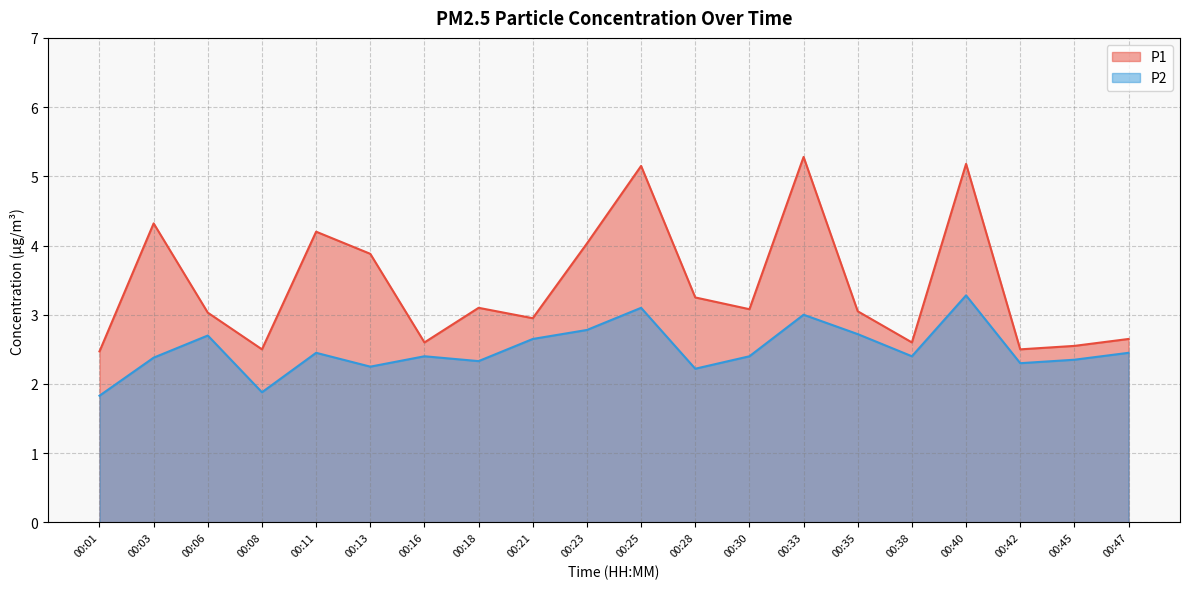

Which label corresponds to the largest value in the chart?

00:33